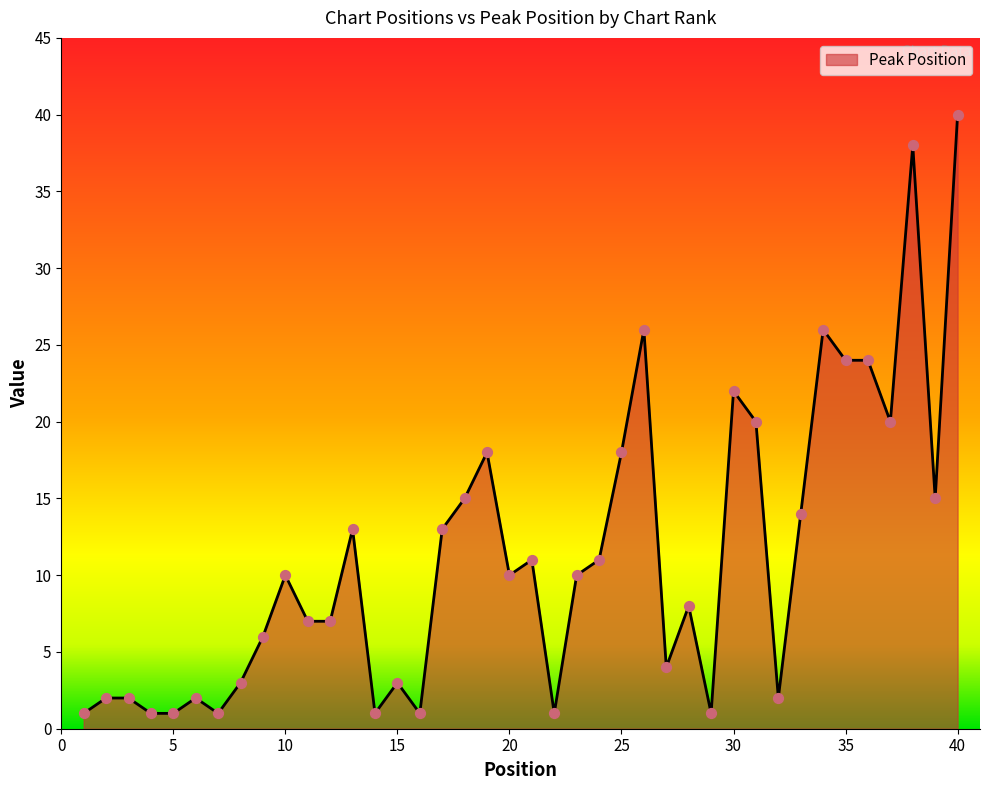

What is the difference between the maximum and minimum values?

39